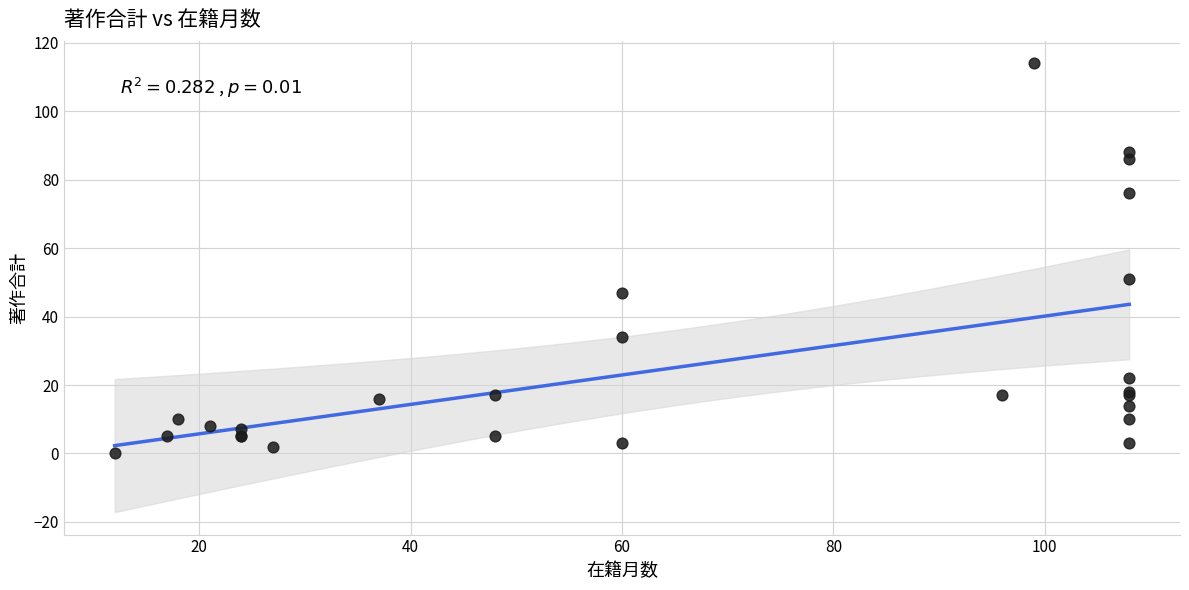

What Y value in the scatter plot is closest to 57?

51